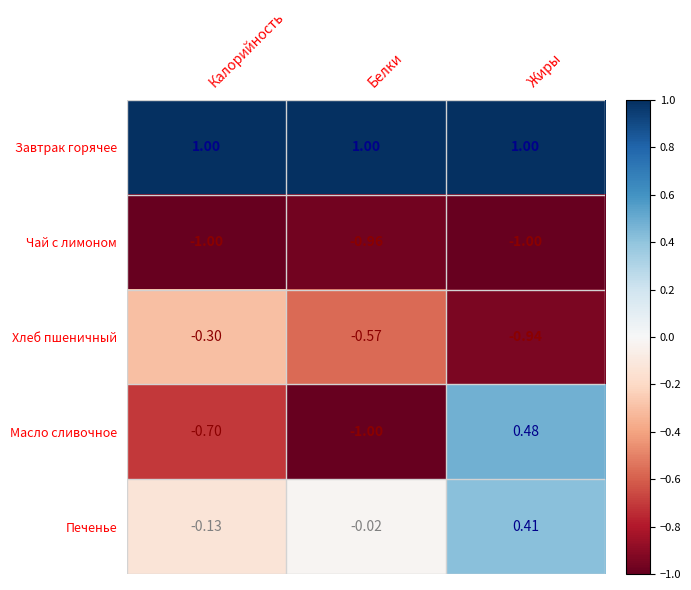

Between Калорийность and Белки, which series saw the biggest shift?

Масло сливочное